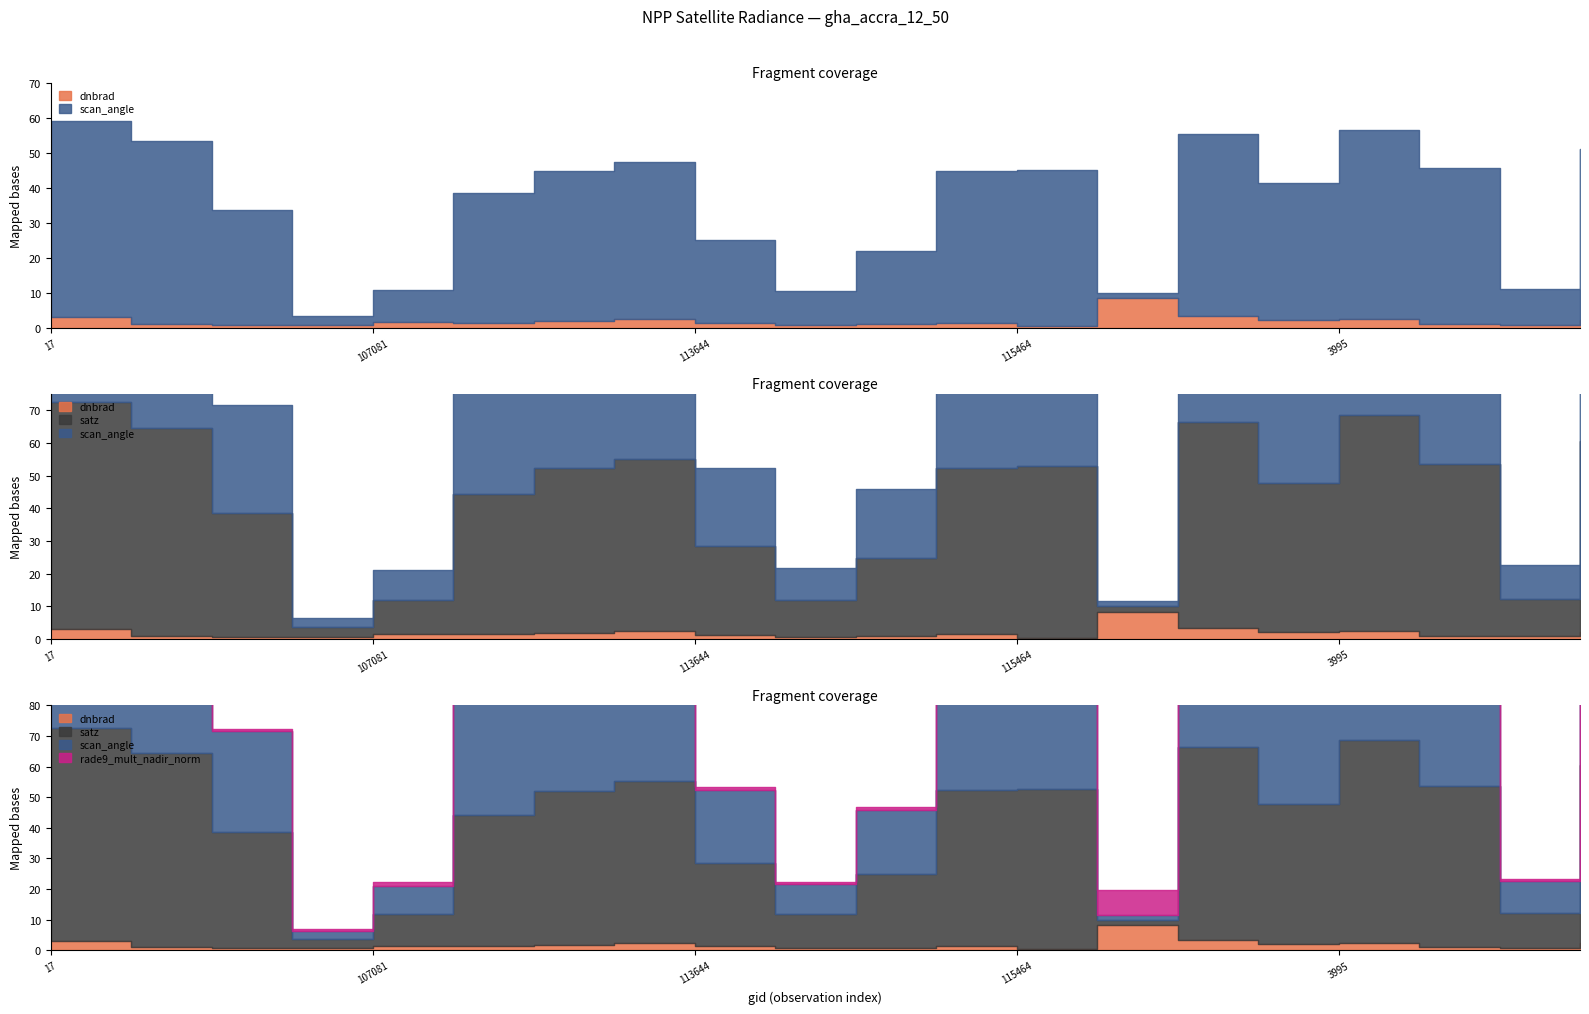

True or false: scan_angle has more than 2 interior local peaks.

True